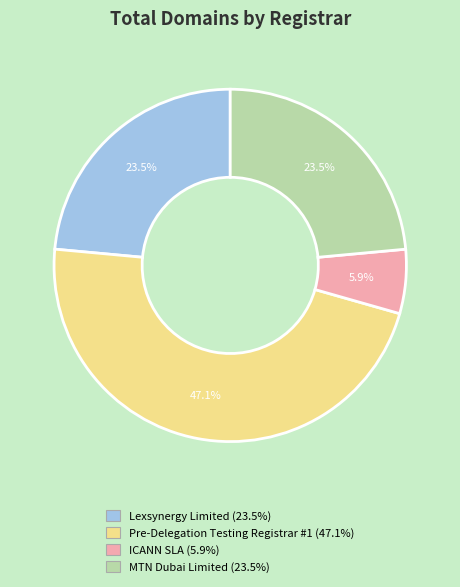

What is the ratio of the value at Pre-Delegation Testing Registrar #1 to the value at Lexsynergy Limited?

2.0